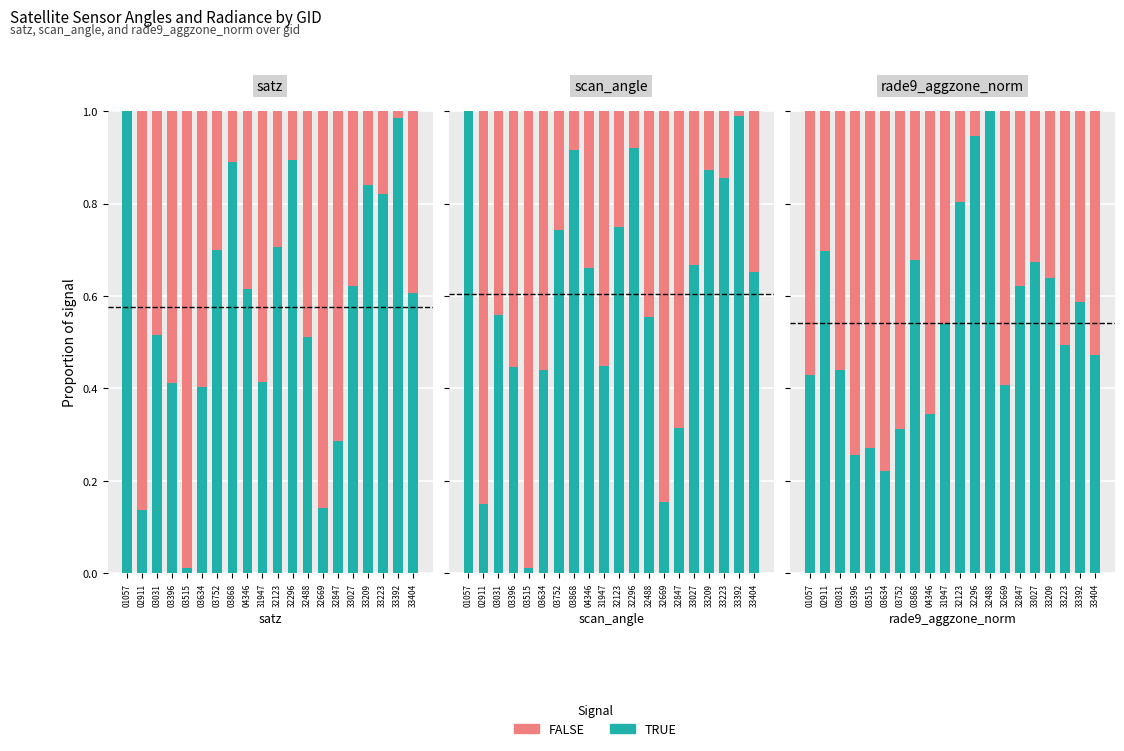

What is the difference between the maximum and minimum values in the TRUE series?

0.8